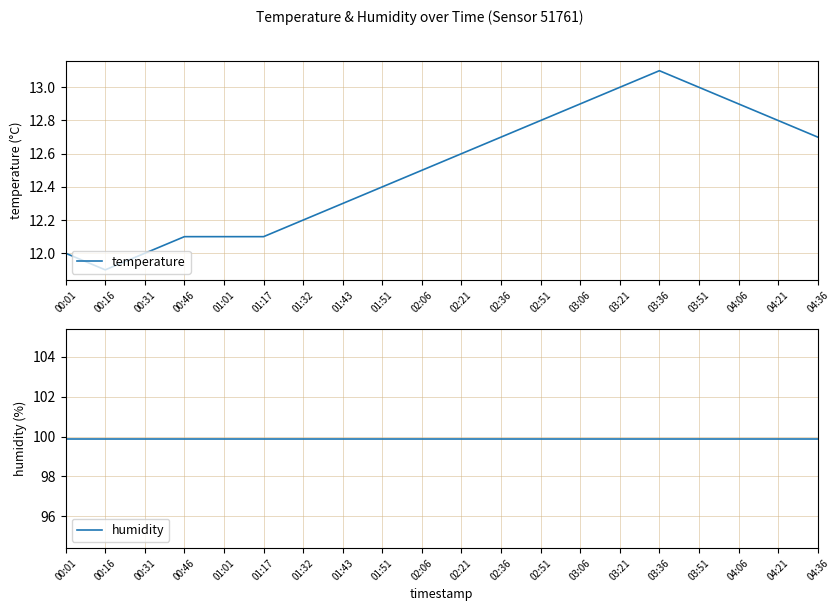

Between 01:01 and 01:51, which is larger?

01:51